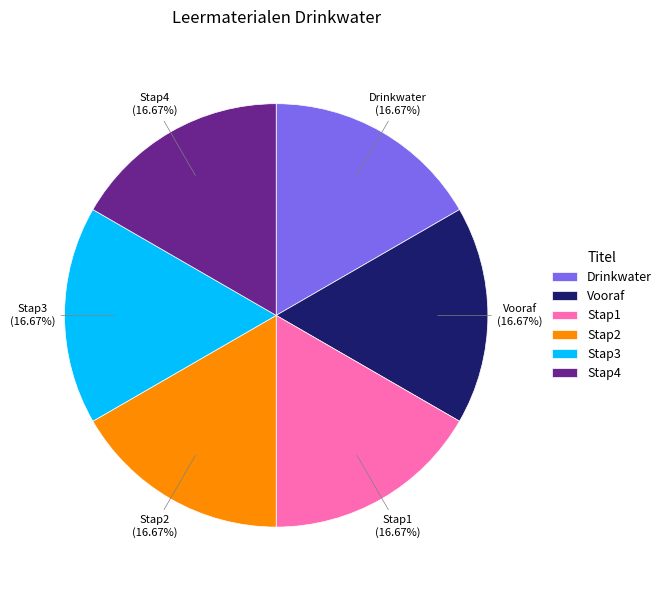

To the nearest percent, what percentage of the pie is Drinkwater?

17%